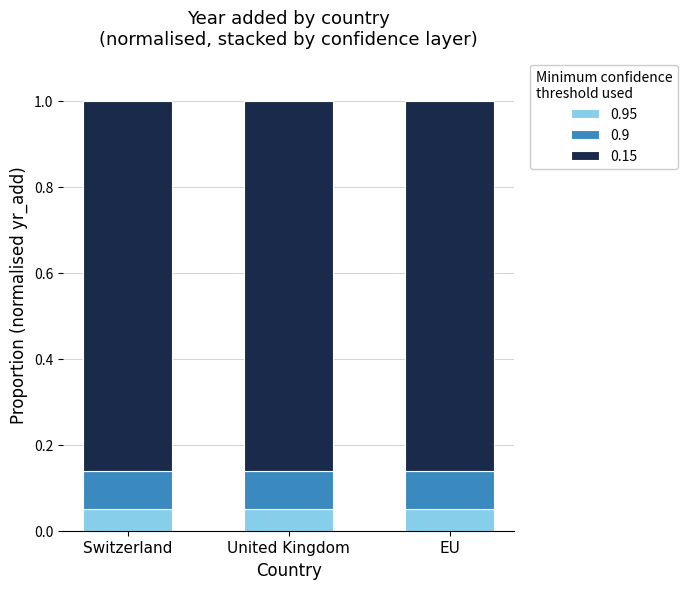

What are all the series names shown in the legend?

0.95, 0.9, 0.15